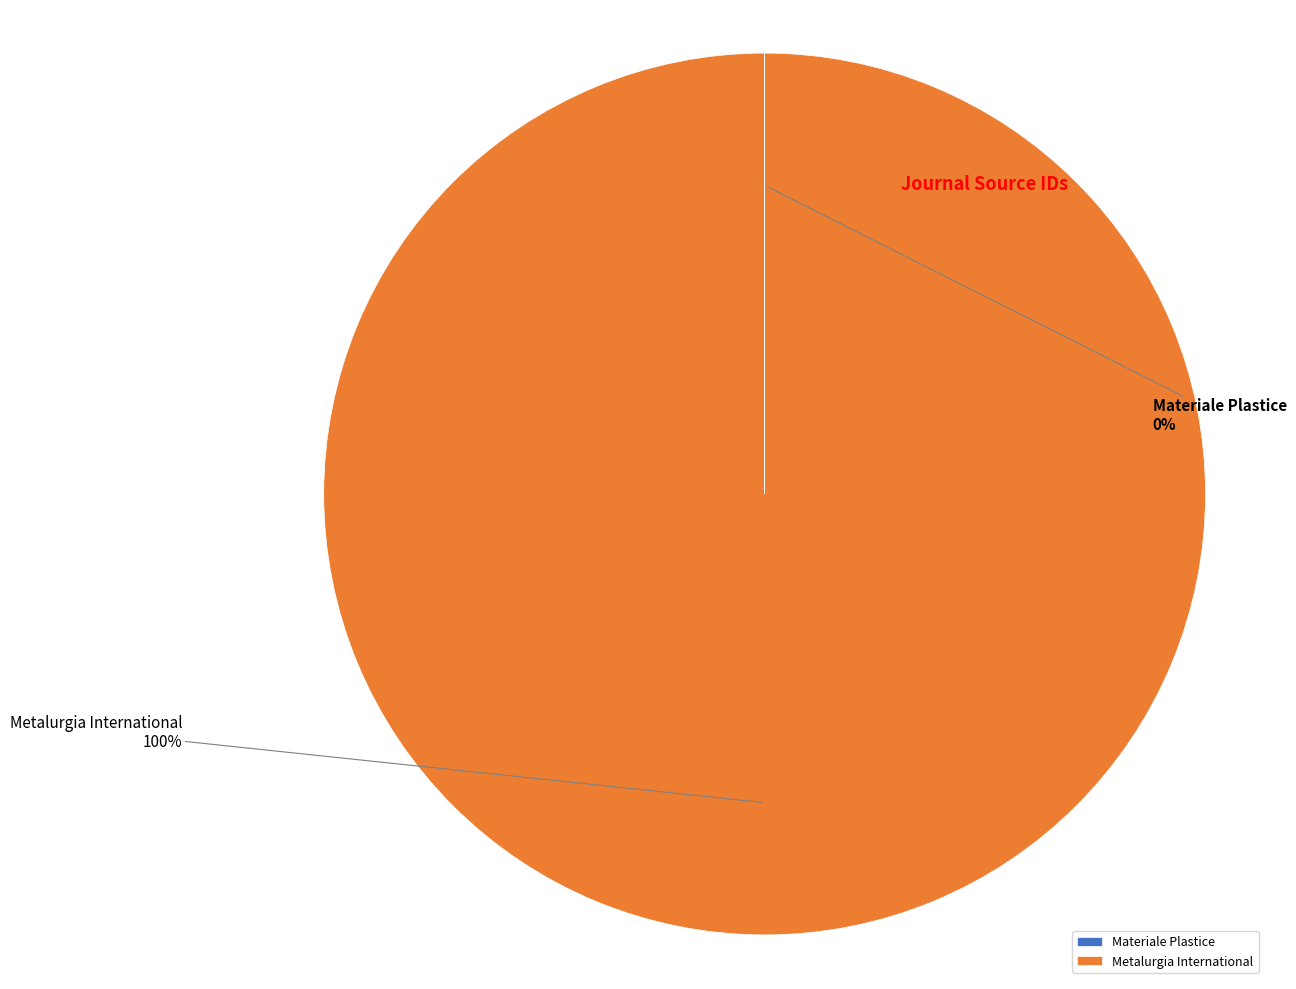

The Metalurgia International slice represents 87% of the pie. True or false?

False